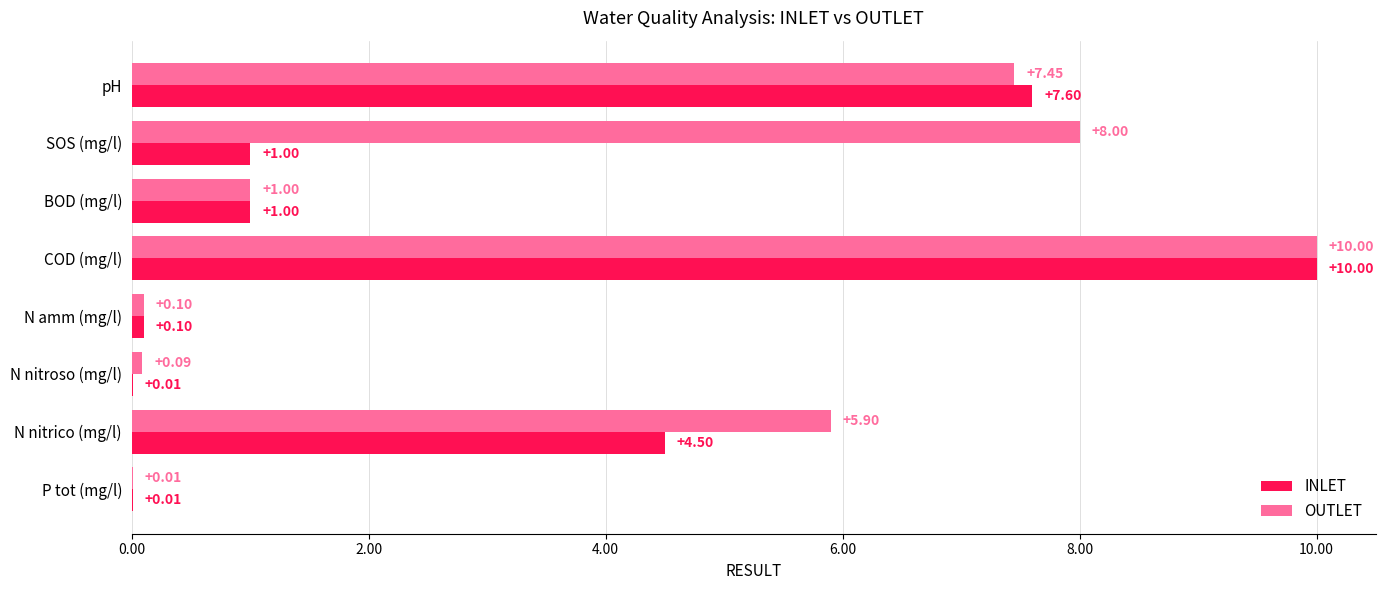

Where is OUTLET nearest to the value 5?

N nitrico (mg/l)